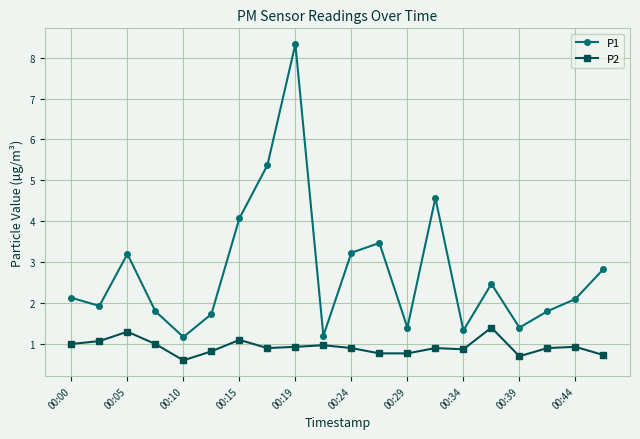

True or false: P2 and P1 intersect in this chart.

False